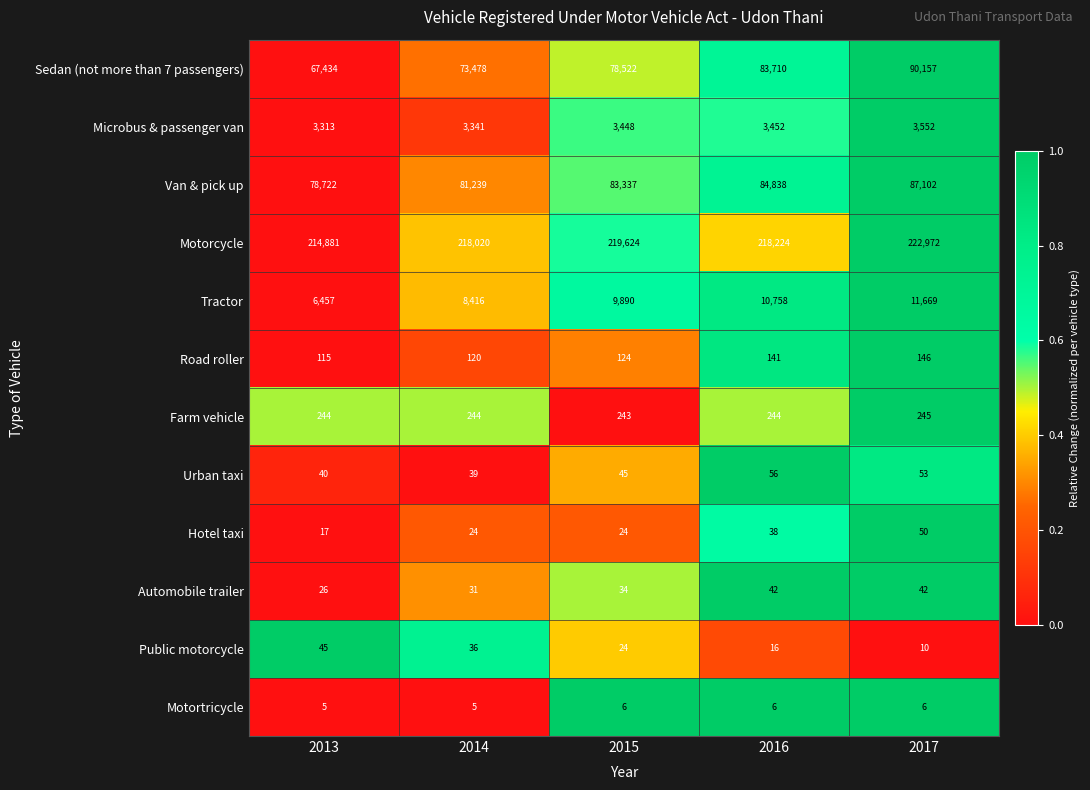

At which label does Motorcycle first exceed 218224?

2015